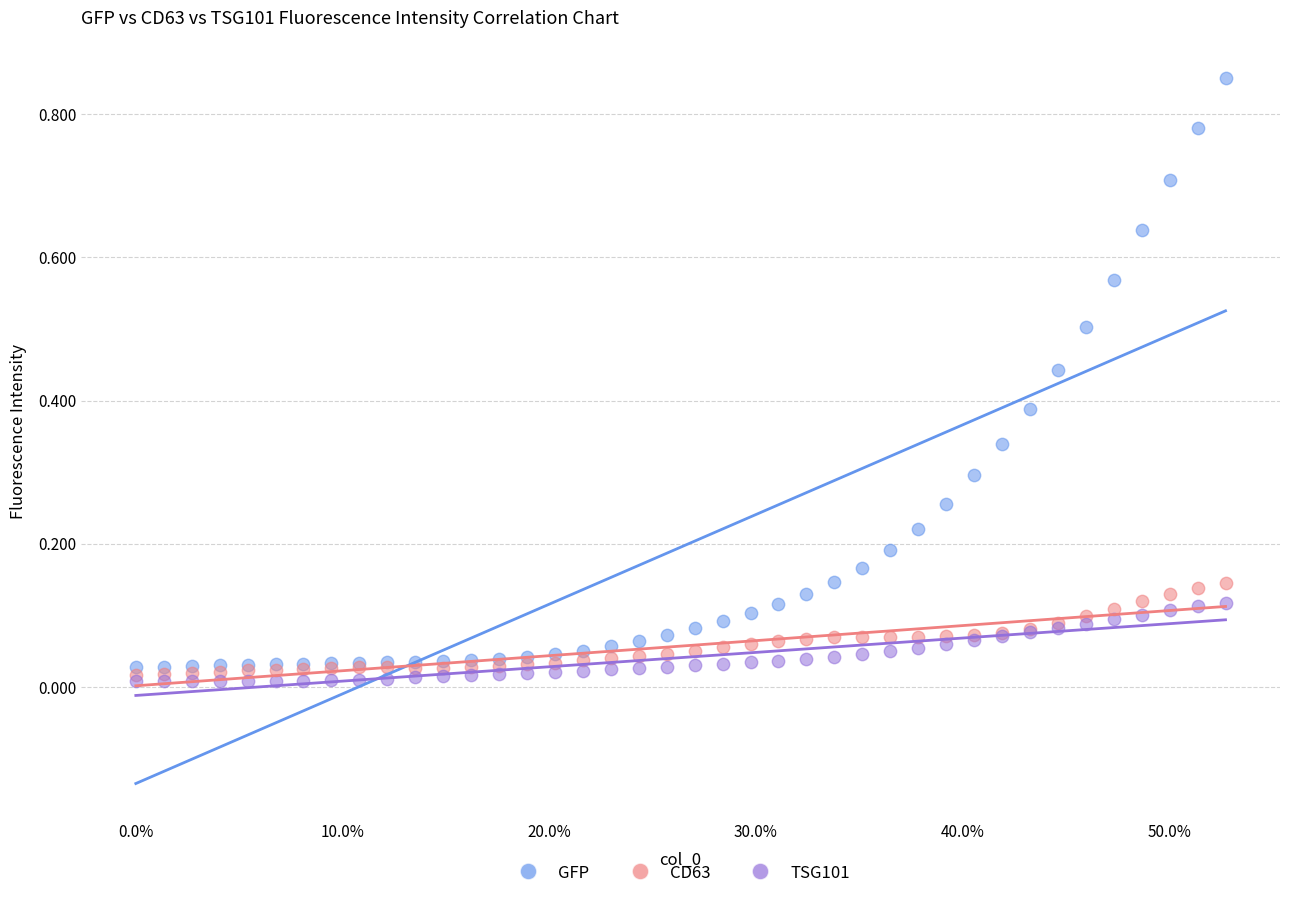

Which series contains the highest Y value?

GFP